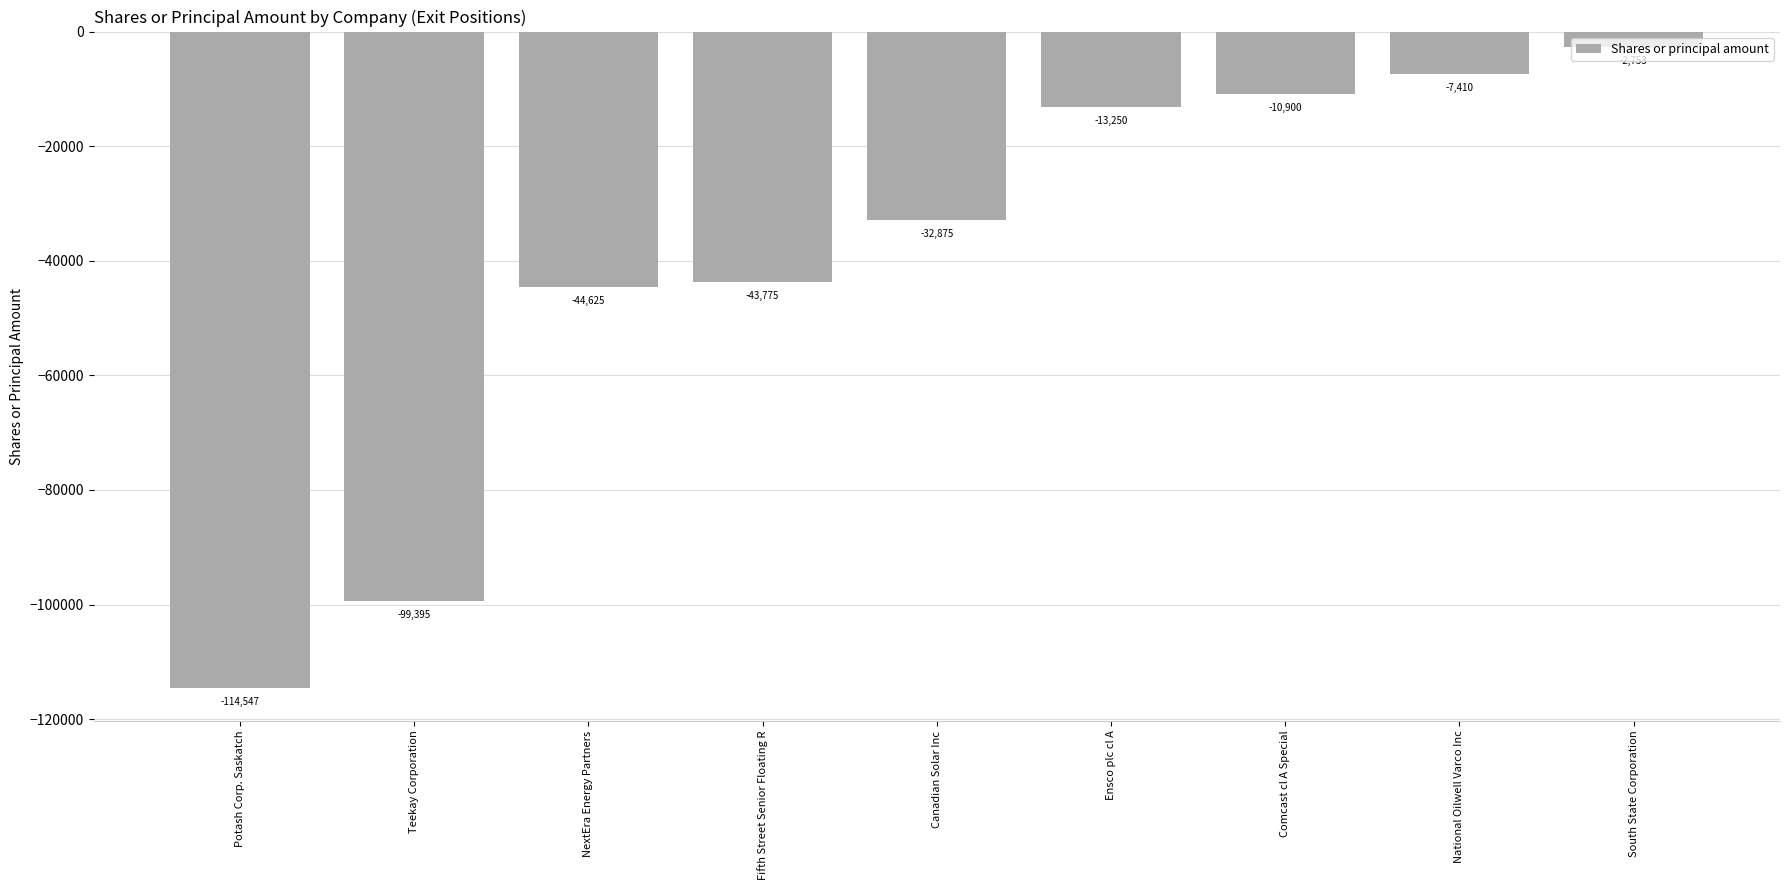

How many bars are there in total?

9